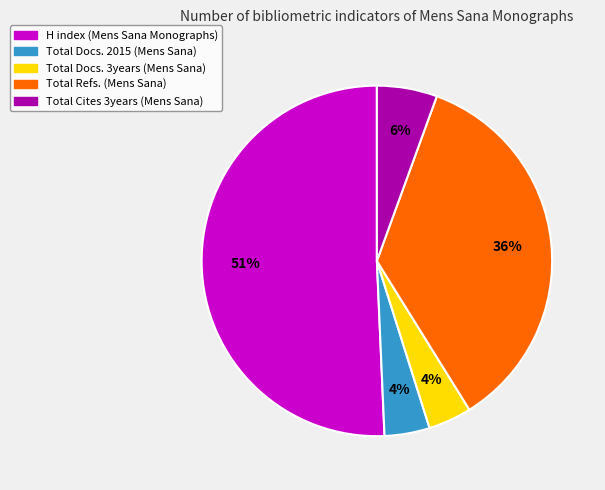

Which category has the biggest portion of the pie?

H index (Mens Sana Monographs)